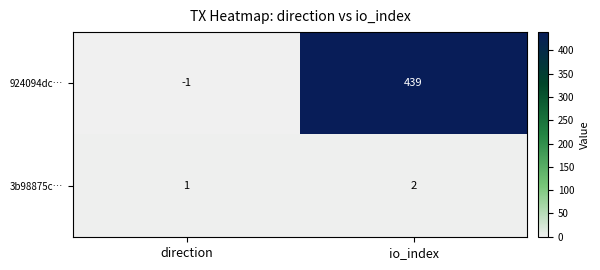

Reading left to right, list all the values displayed in this chart.

924094dc…: direction=-1	io_index=439
3b98875c…: direction=1	io_index=2